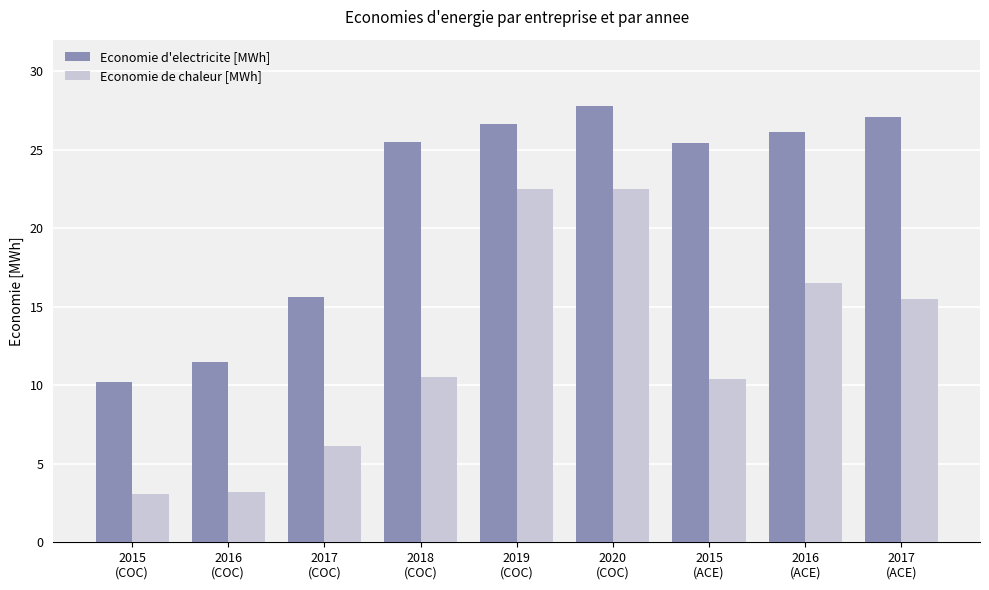

What is the difference between the maximum and minimum values in the Economie de chaleur [MWh] series?

19.4